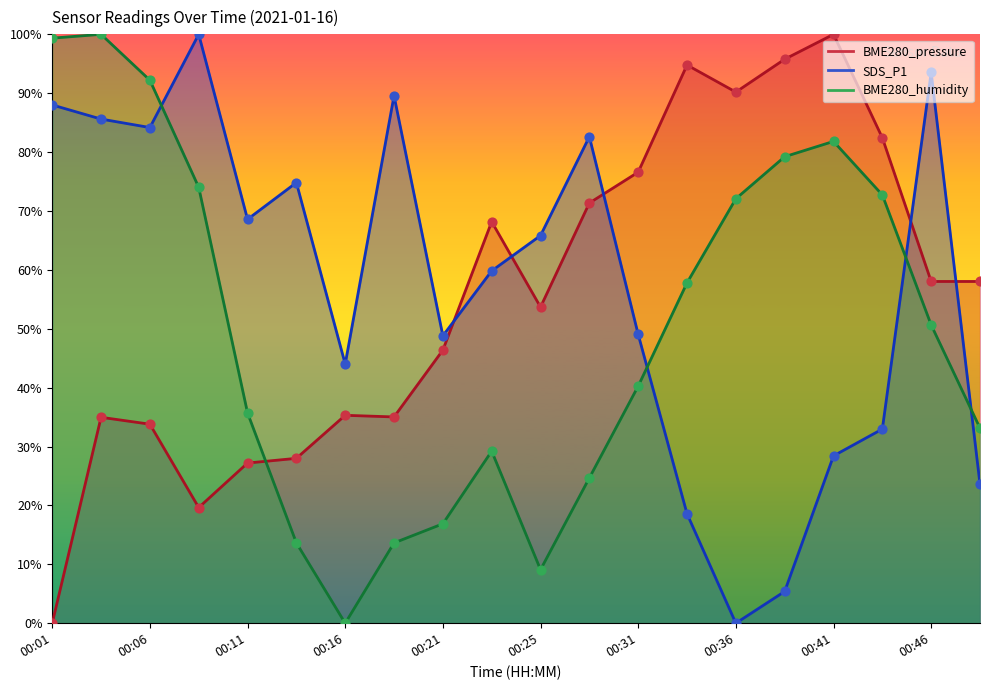

At how many categories does at least one series exceed 70?

14